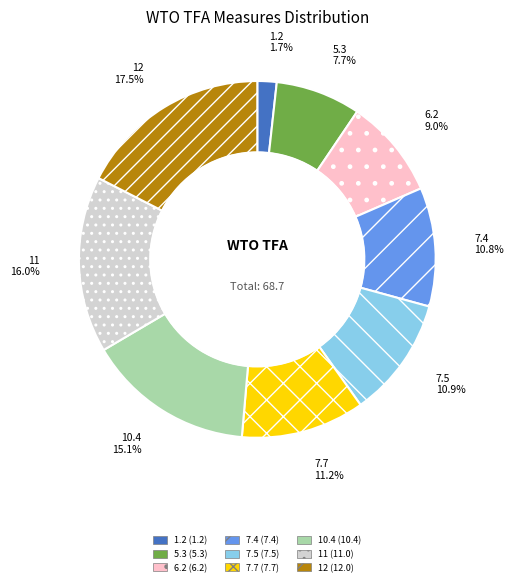

Combined, do 5.3 and 11 account for over 50%?

No